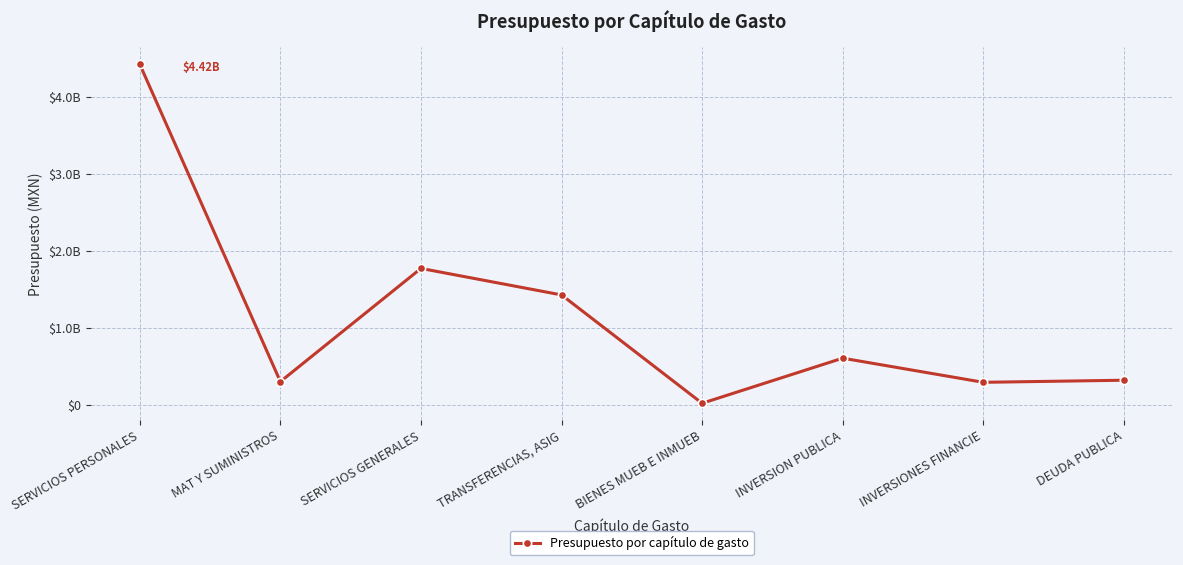

Reading left to right, list all the values displayed in this chart.

4421825395.0	309047388.2	1776338283.2	1432650579.5	28444291.0	613031501.4	300000000.0	327100000.0